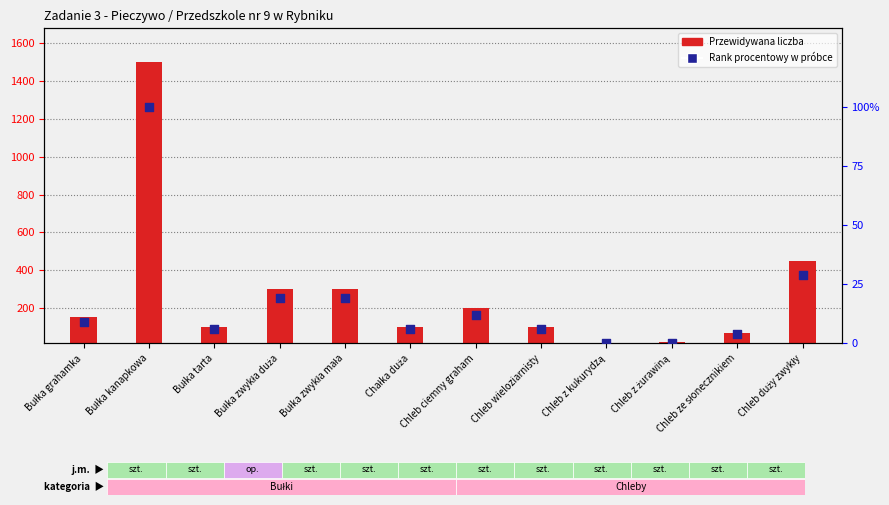

What is the total value across all series at Bułka grahamka?

146.2